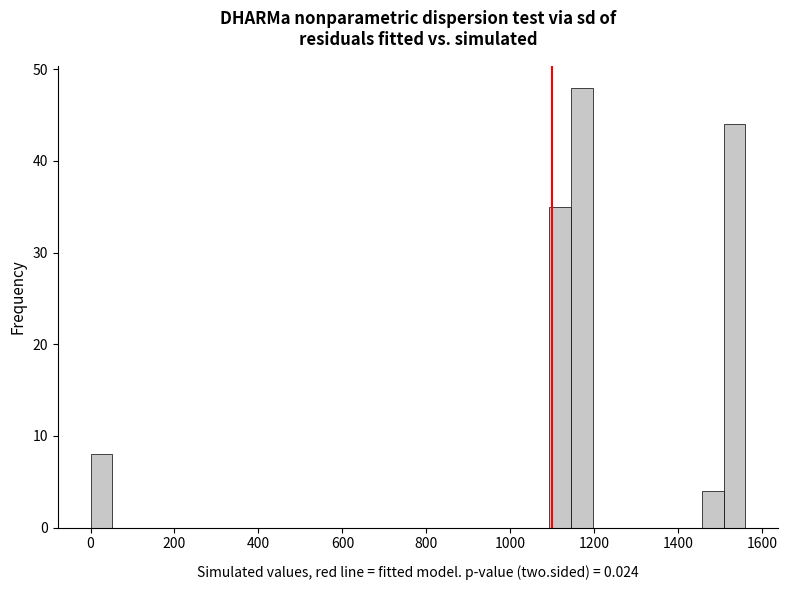

Around what value on the x-axis is the tallest bar? Give the approximate position of its centre, as read against the axis.

1180